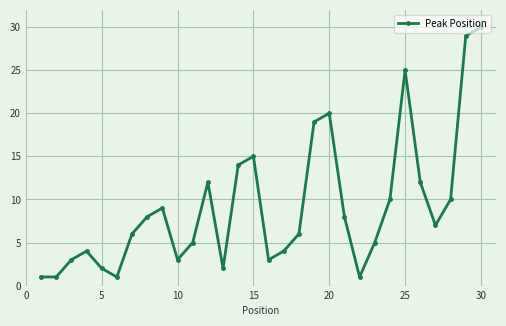

What is the sum of all values?

275